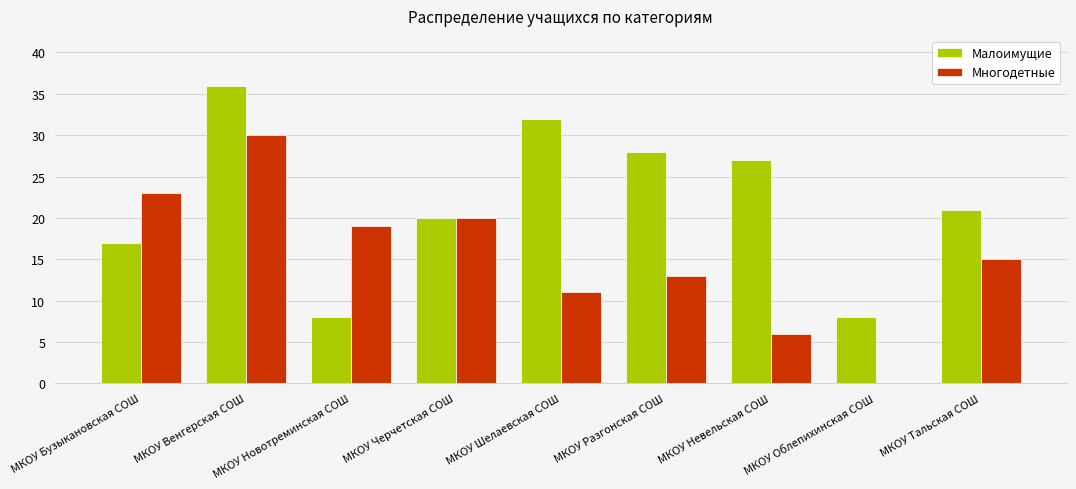

Which category has the highest value across all series?

МКОУ Венгерская СОШ